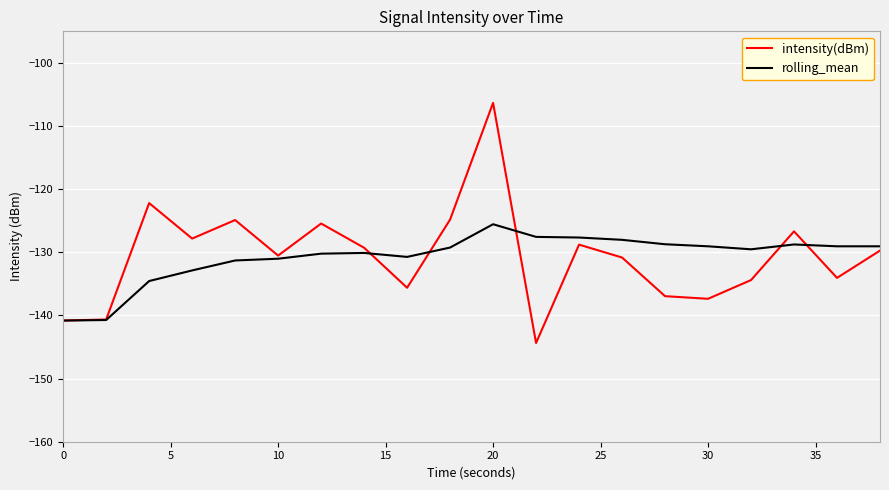

Which series ends up on top after the final intersection of intensity(dBm) and rolling_mean?

rolling_mean